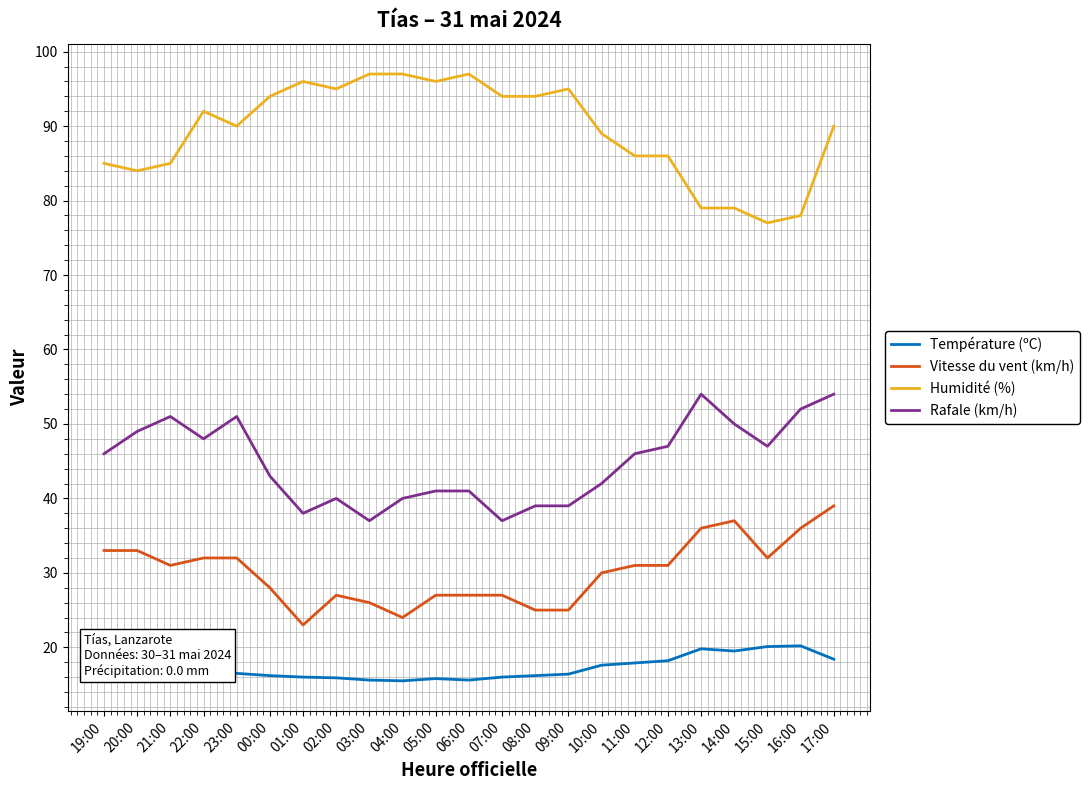

What is the average value of the Vitesse du vent (km/h) series?

30.1